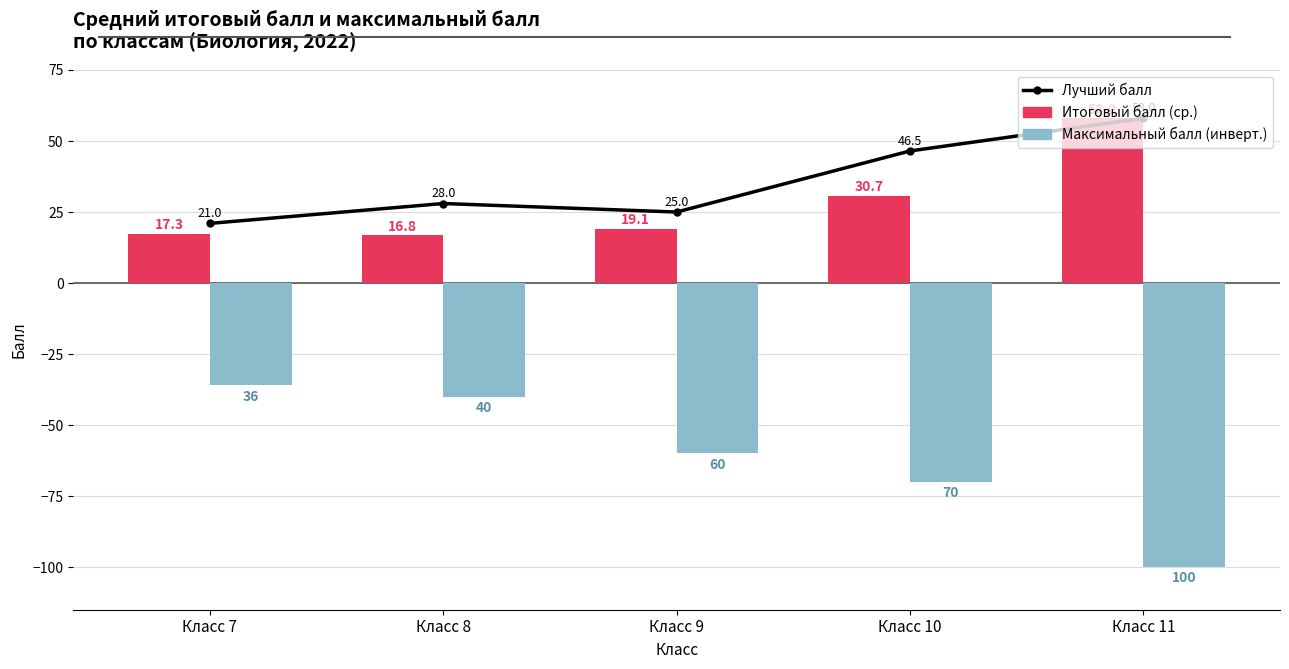

How many data points in Итоговый балл (ср.) are less than 19?

2